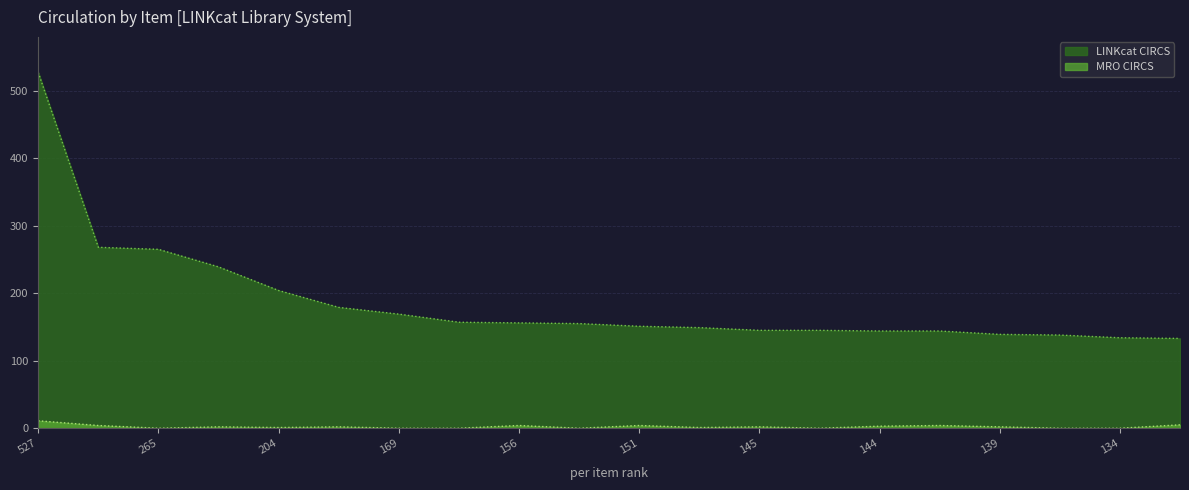

How many categories are shown in the chart?

20